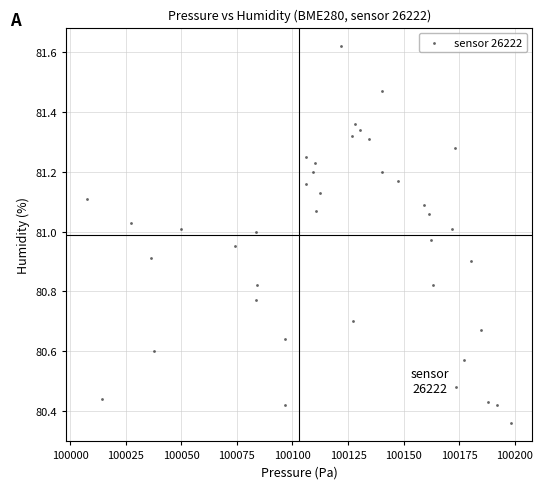

What is the range of Y values (max minus min)?

1.3